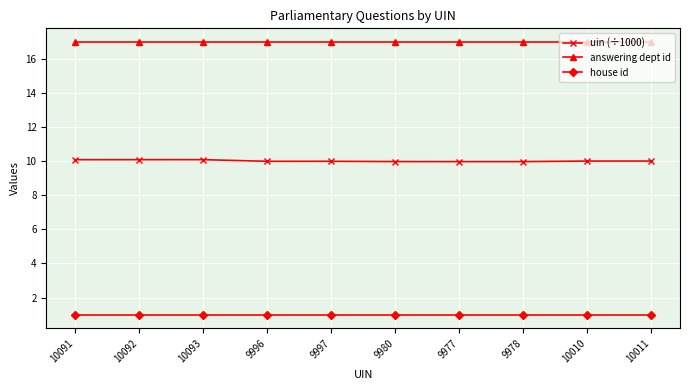

What is the difference between the maximum and minimum values in the uin (÷1000) series?

0.1